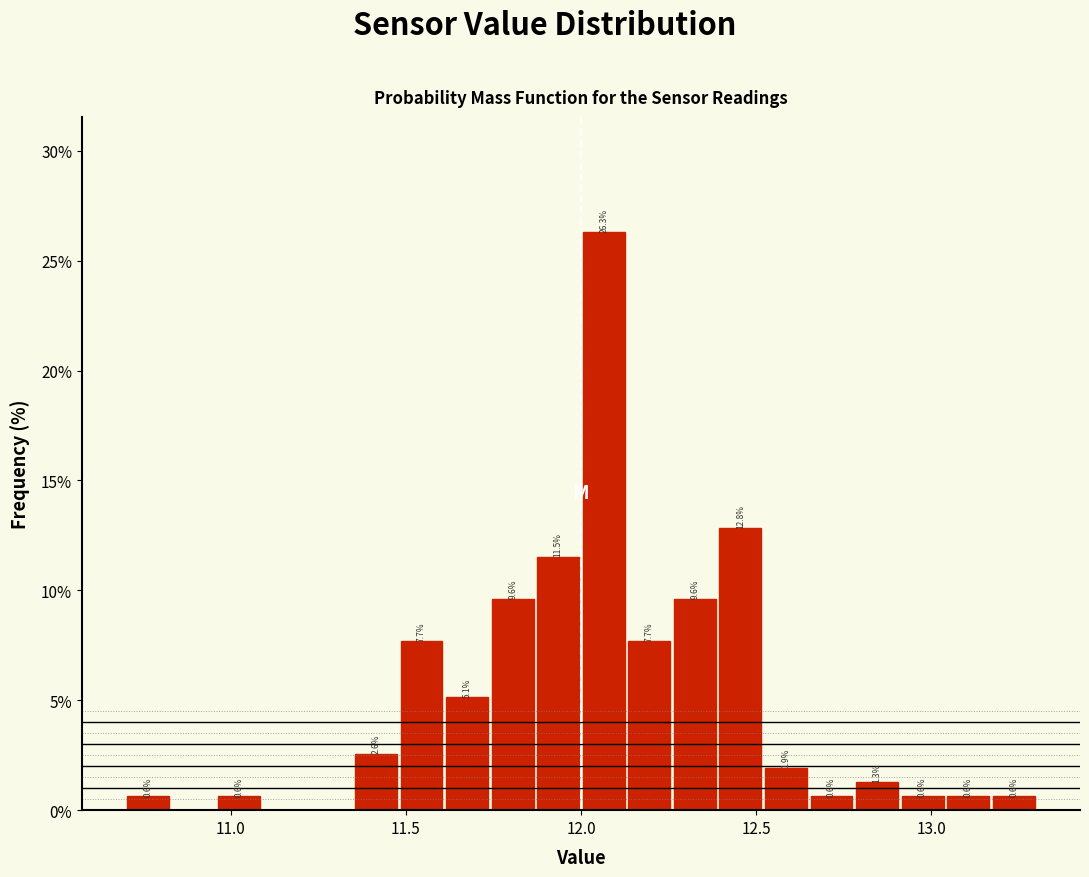

Around what value on the x-axis is the tallest bar? Give the approximate position of its centre, as read against the axis.

12.05